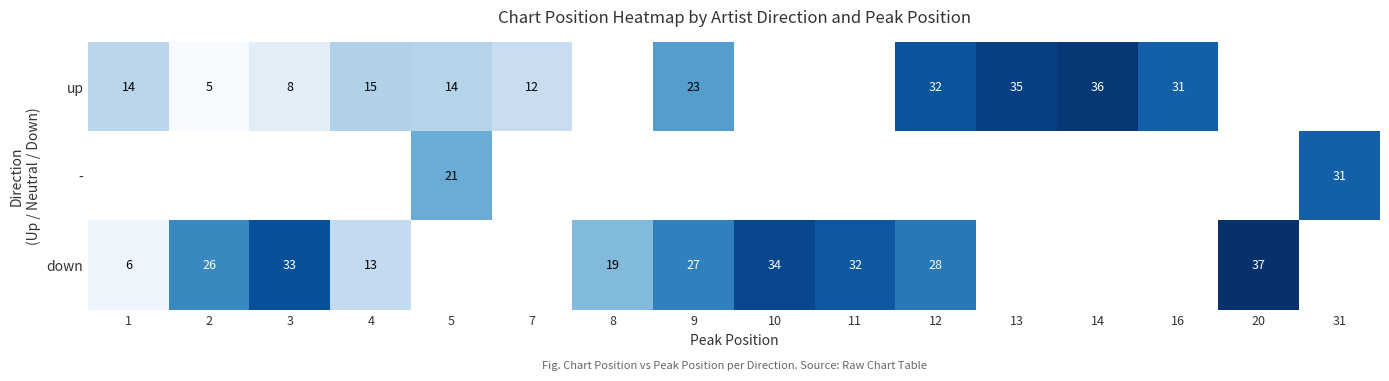

Is the value of up at 13 greater than the value of - at 31?

Yes